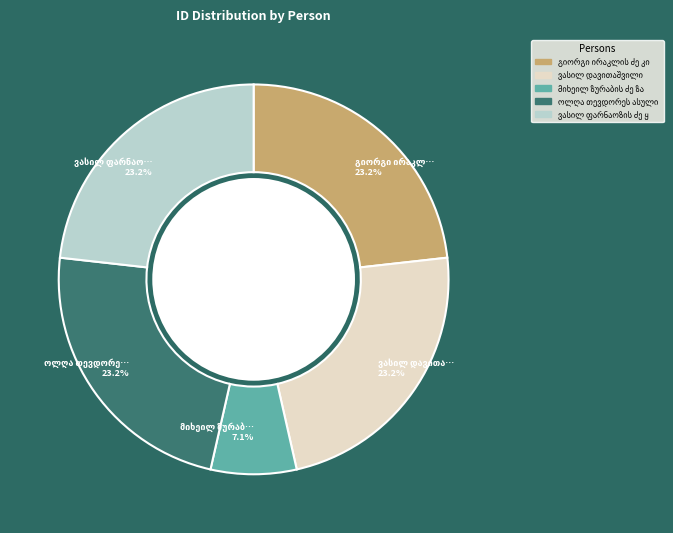

Is there any slice that represents more than half of the pie?

No